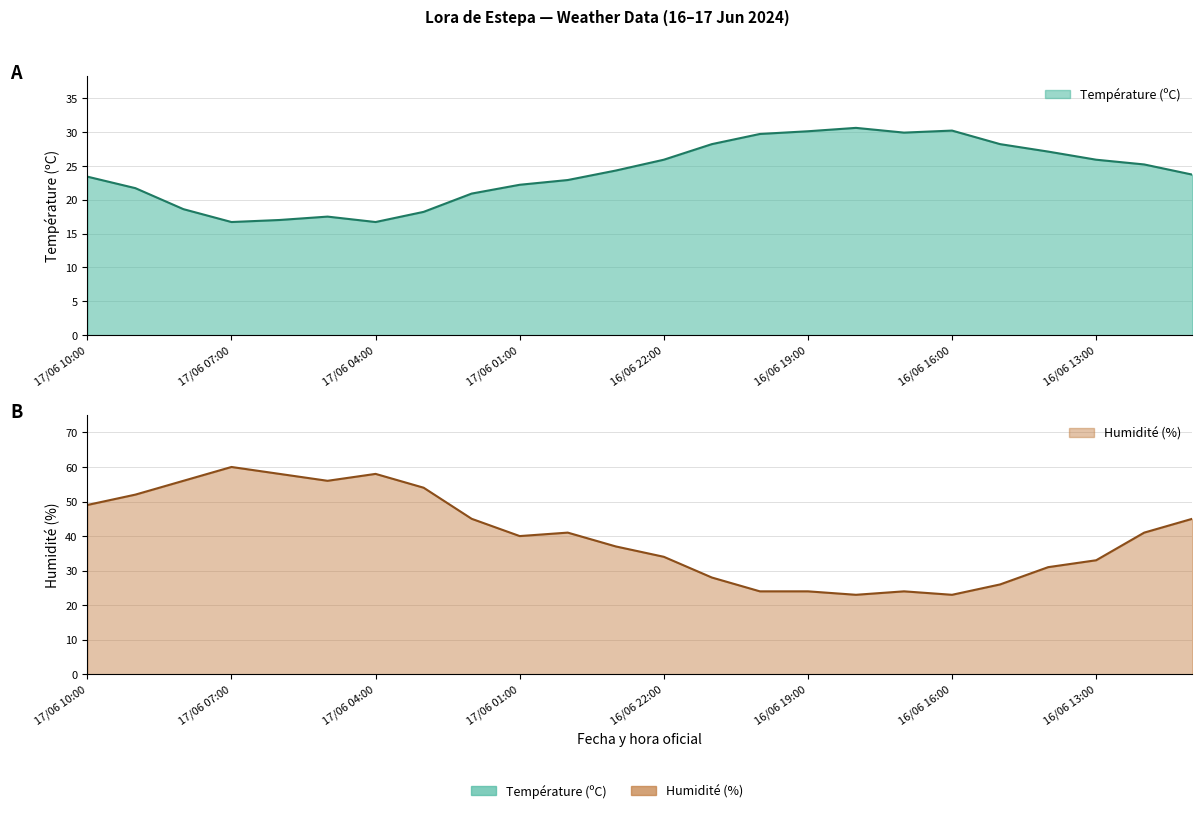

Is the value of Humidité (%) at 17/06 09:00 greater than the value of Température (ºC) at 16/06 20:00?

Yes